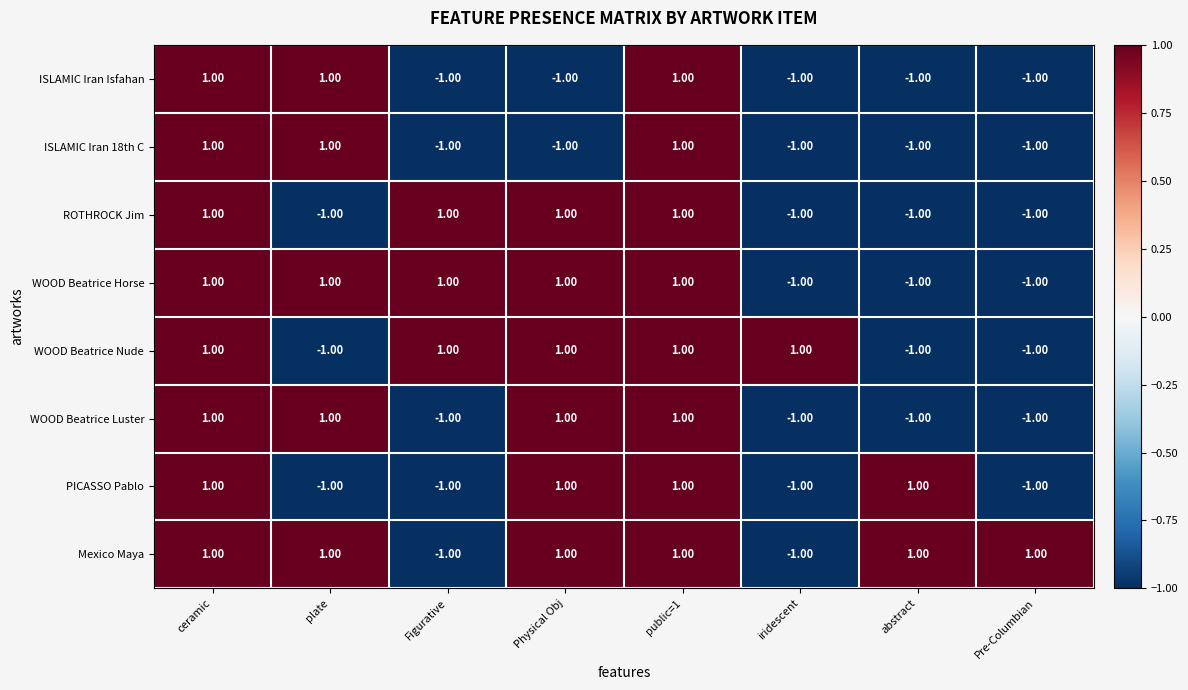

Is the value of PICASSO Pablo at plate greater than the value of WOOD Beatrice Luster at public=1?

No